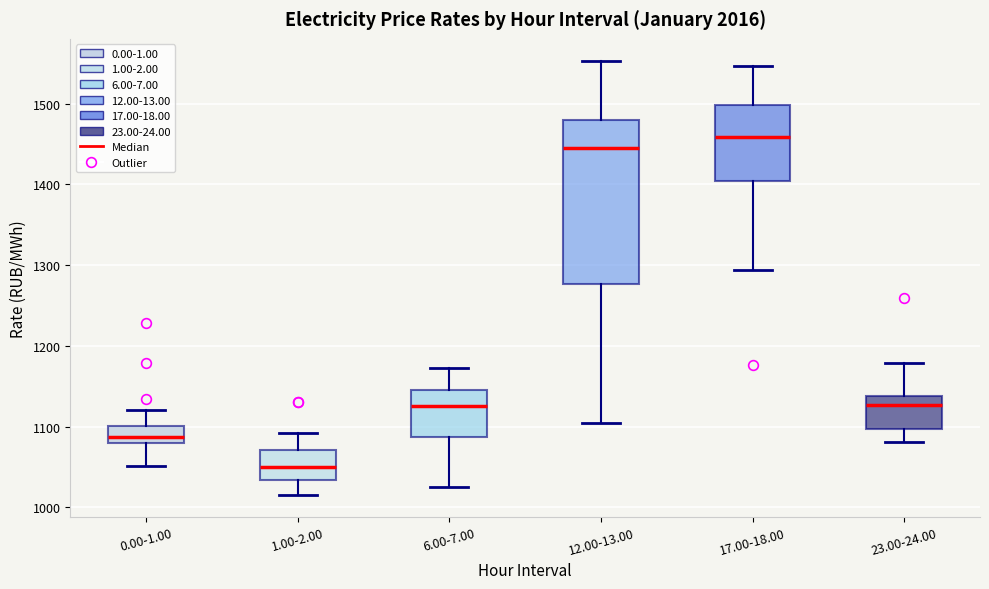

Where does the median line of the box for 17.00-18.00 sit on the y-axis? The values are not printed on the chart, so give them approximately, as read against the axis.

1460